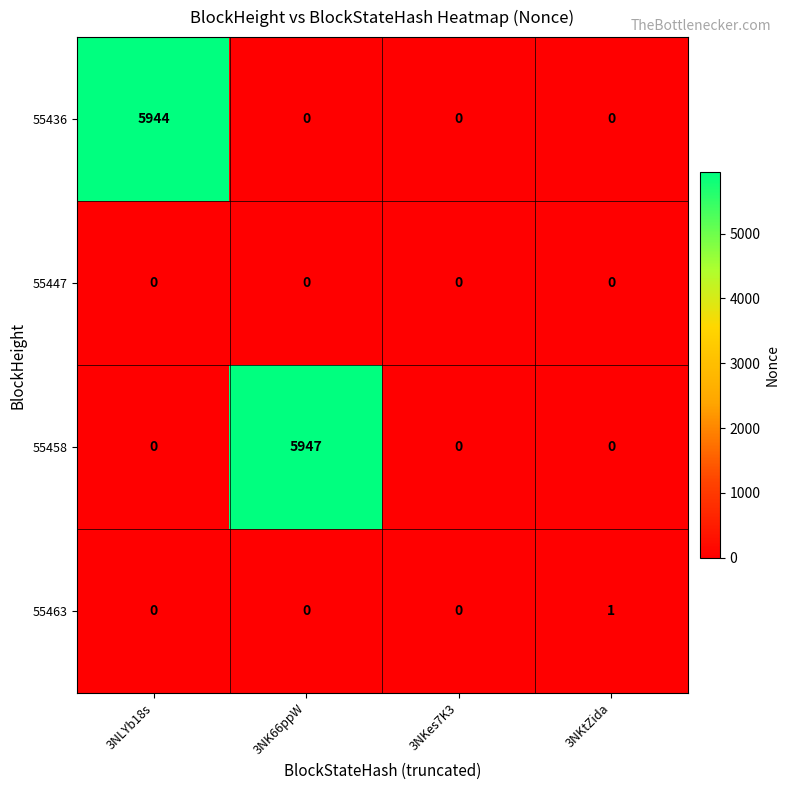

Which category has the highest value across all series?

3NK66ppW